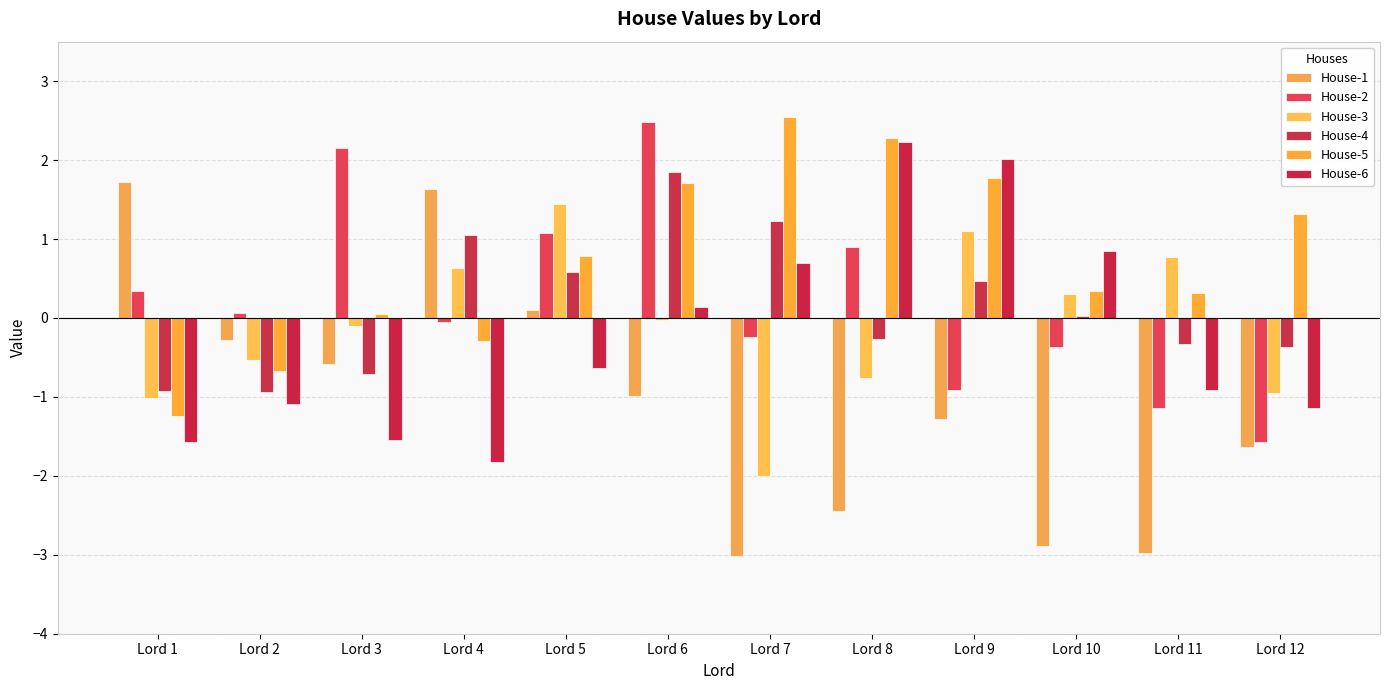

Reading left to right, transcribe all the data shown in this chart.

House-1: Lord 1=1.7	Lord 2=-0.3	Lord 3=-0.6	Lord 4=1.6	Lord 5=0.1	Lord 6=-1.0	Lord 7=-3.0	Lord 8=-2.4	Lord 9=-1.3	Lord 10=-2.9	Lord 11=-3.0	Lord 12=-1.6
House-2: Lord 1=0.3	Lord 2=0.1	Lord 3=2.2	Lord 4=-0.1	Lord 5=1.1	Lord 6=2.5	Lord 7=-0.2	Lord 8=0.9	Lord 9=-0.9	Lord 10=-0.4	Lord 11=-1.1	Lord 12=-1.6
House-3: Lord 1=-1.0	Lord 2=-0.5	Lord 3=-0.1	Lord 4=0.6	Lord 5=1.4	Lord 6=-0.0	Lord 7=-2.0	Lord 8=-0.8	Lord 9=1.1	Lord 10=0.3	Lord 11=0.8	Lord 12=-1.0
House-4: Lord 1=-0.9	Lord 2=-0.9	Lord 3=-0.7	Lord 4=1.0	Lord 5=0.6	Lord 6=1.9	Lord 7=1.2	Lord 8=-0.3	Lord 9=0.5	Lord 10=0.0	Lord 11=-0.3	Lord 12=-0.4
House-5: Lord 1=-1.2	Lord 2=-0.7	Lord 3=0.1	Lord 4=-0.3	Lord 5=0.8	Lord 6=1.7	Lord 7=2.5	Lord 8=2.3	Lord 9=1.8	Lord 10=0.3	Lord 11=0.3	Lord 12=1.3
House-6: Lord 1=-1.6	Lord 2=-1.1	Lord 3=-1.5	Lord 4=-1.8	Lord 5=-0.6	Lord 6=0.1	Lord 7=0.7	Lord 8=2.2	Lord 9=2.0	Lord 10=0.8	Lord 11=-0.9	Lord 12=-1.1